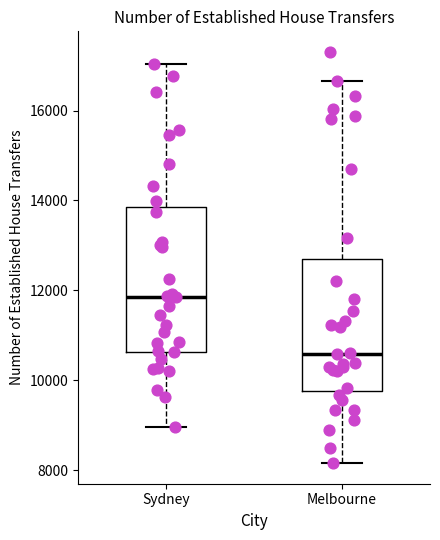

Which box's median line is the lowest?

Melbourne